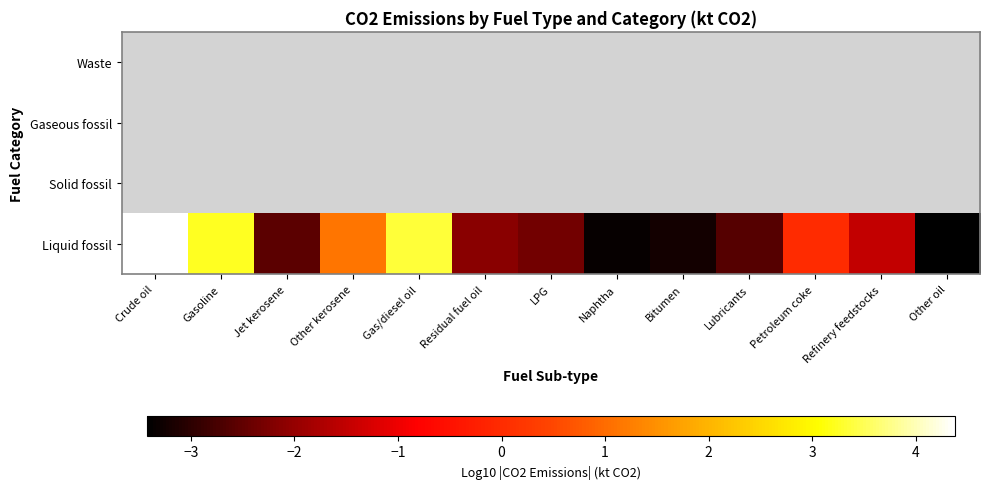

What is the average value of the row_0 series?

-0.7